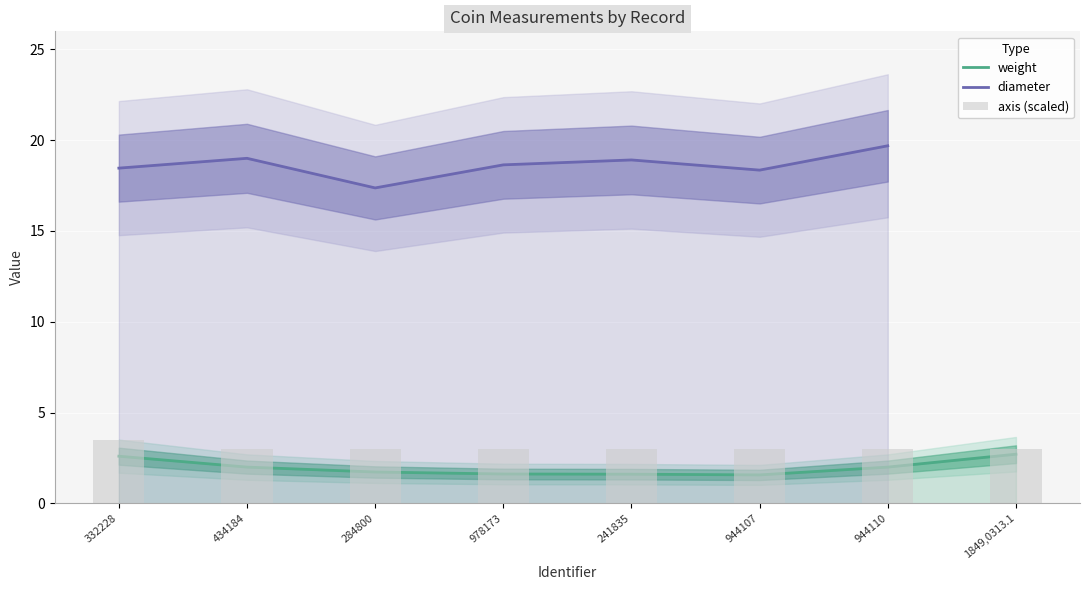

Which series has the widest spread of values?

diameter